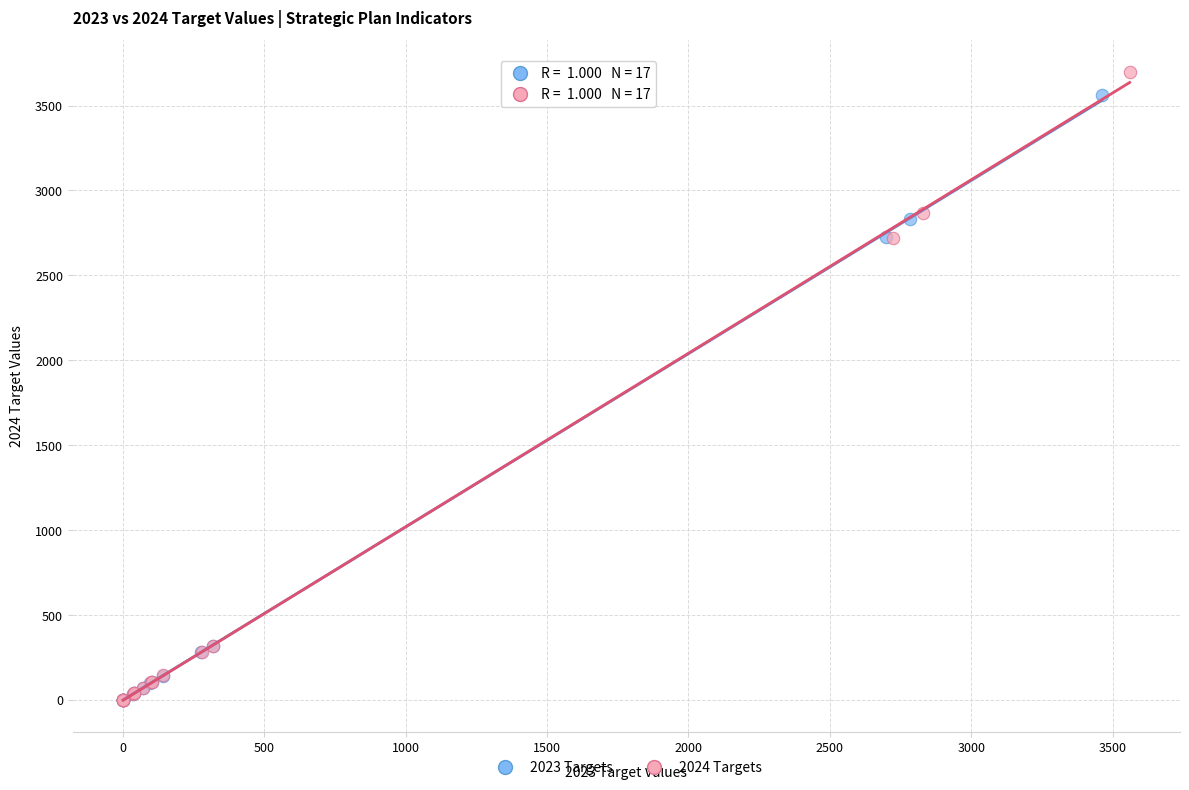

Which series has the largest Y range (max minus min)?

2024 Targets